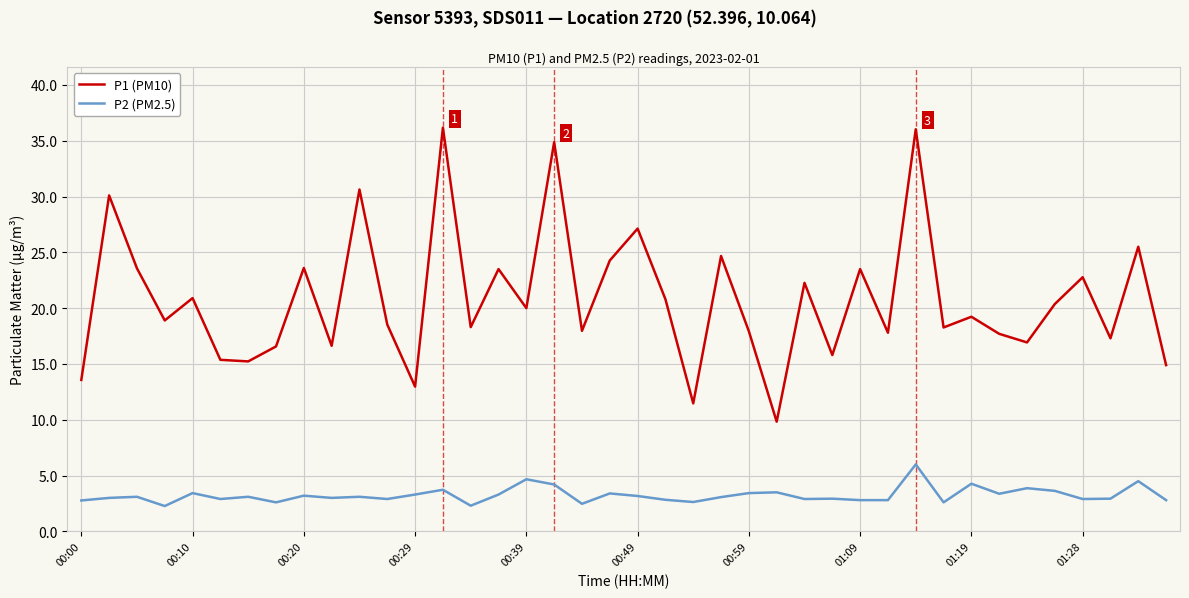

What are all the series names shown in the legend?

P1 (PM10), P2 (PM2.5)